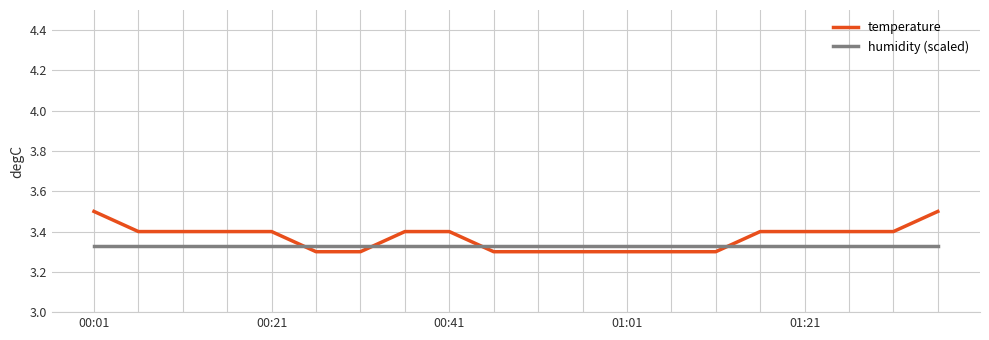

At how many categories does at least one series exceed 3?

20